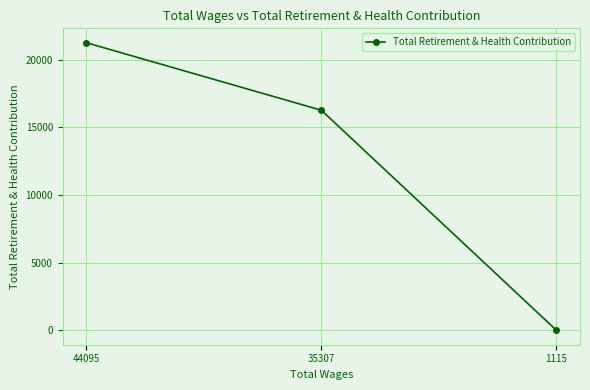

Between 35307 and 1115, which is larger?

35307